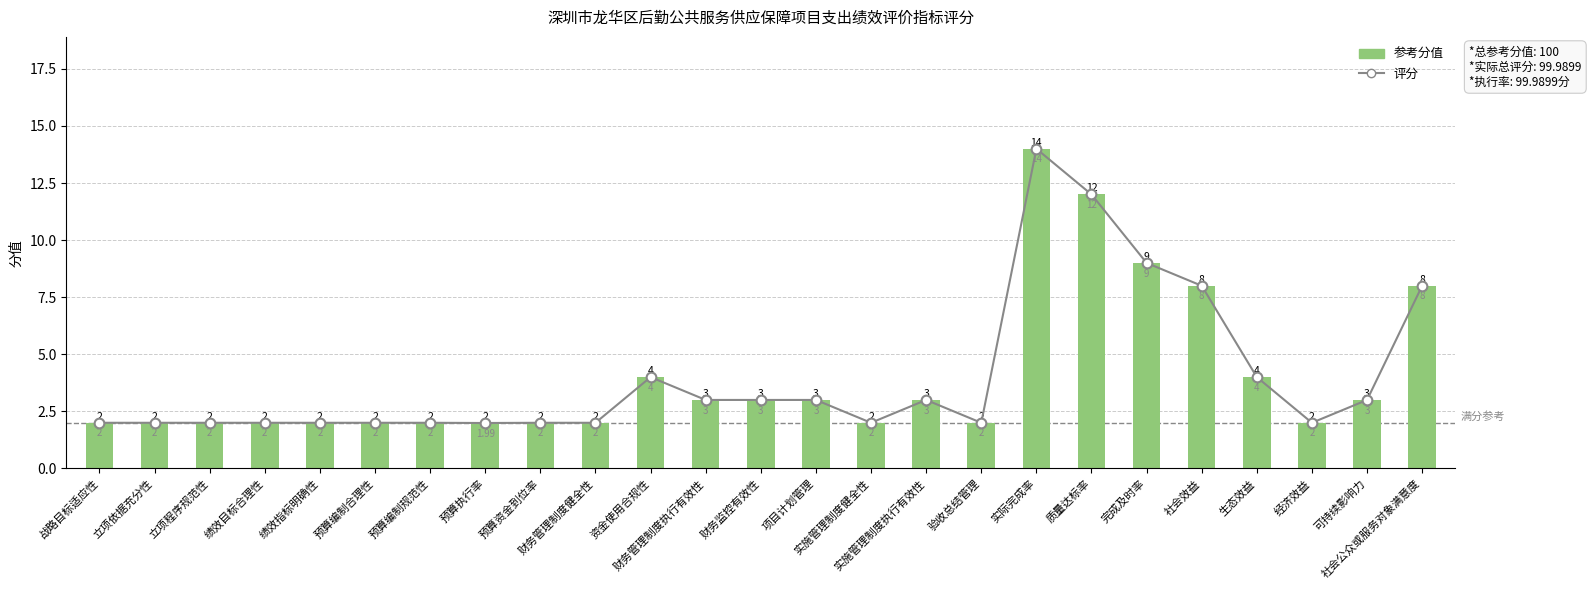

Which has a higher value, 经济效益 or 财务监控有效性?

财务监控有效性